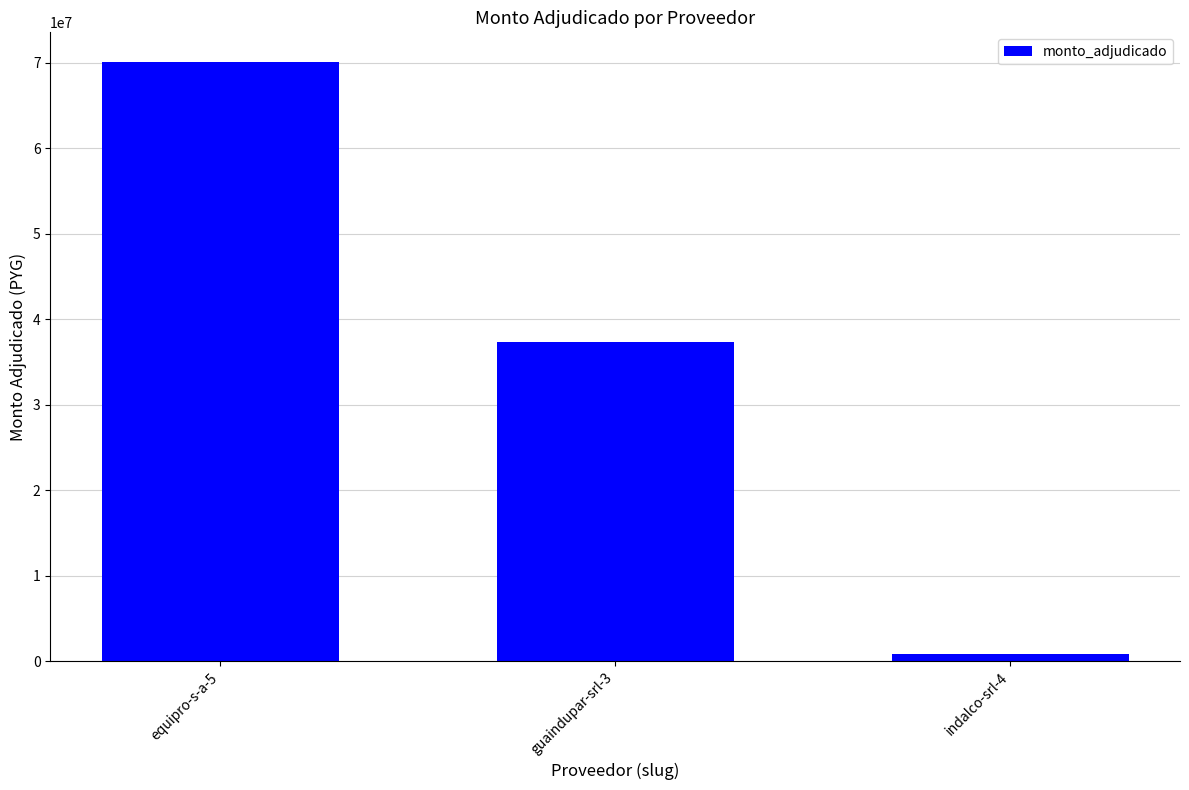

How many series are shown in this chart?

1